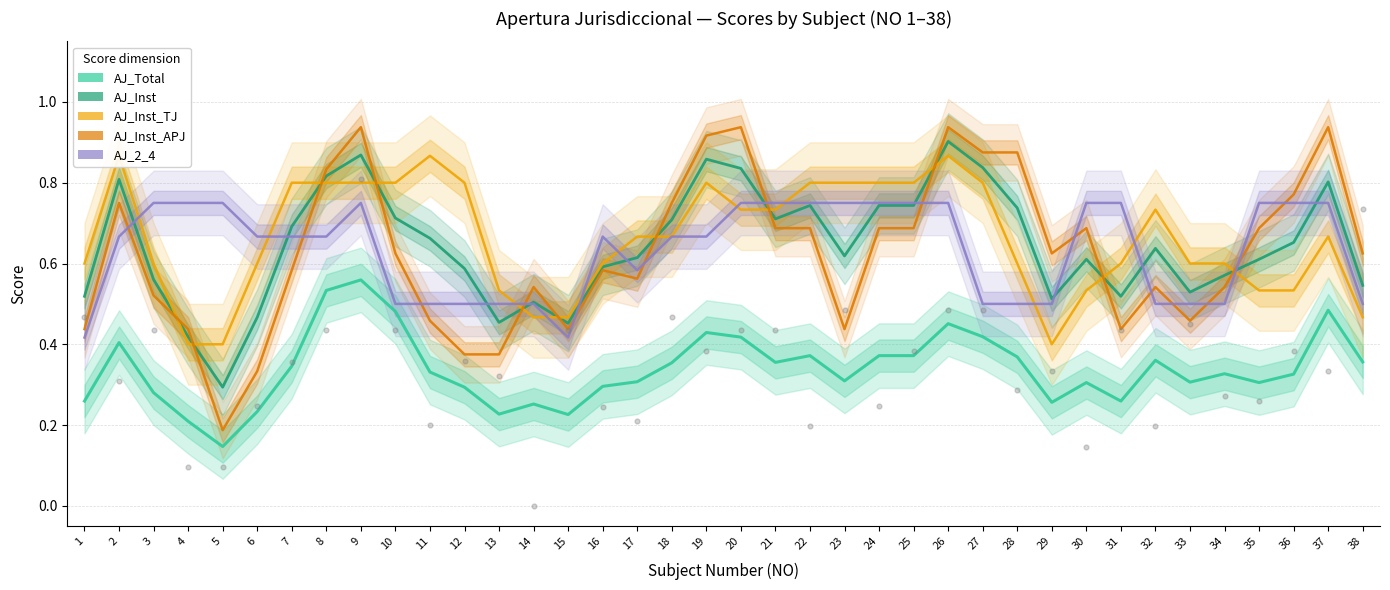

What is the total value across all series at 30?

2.9